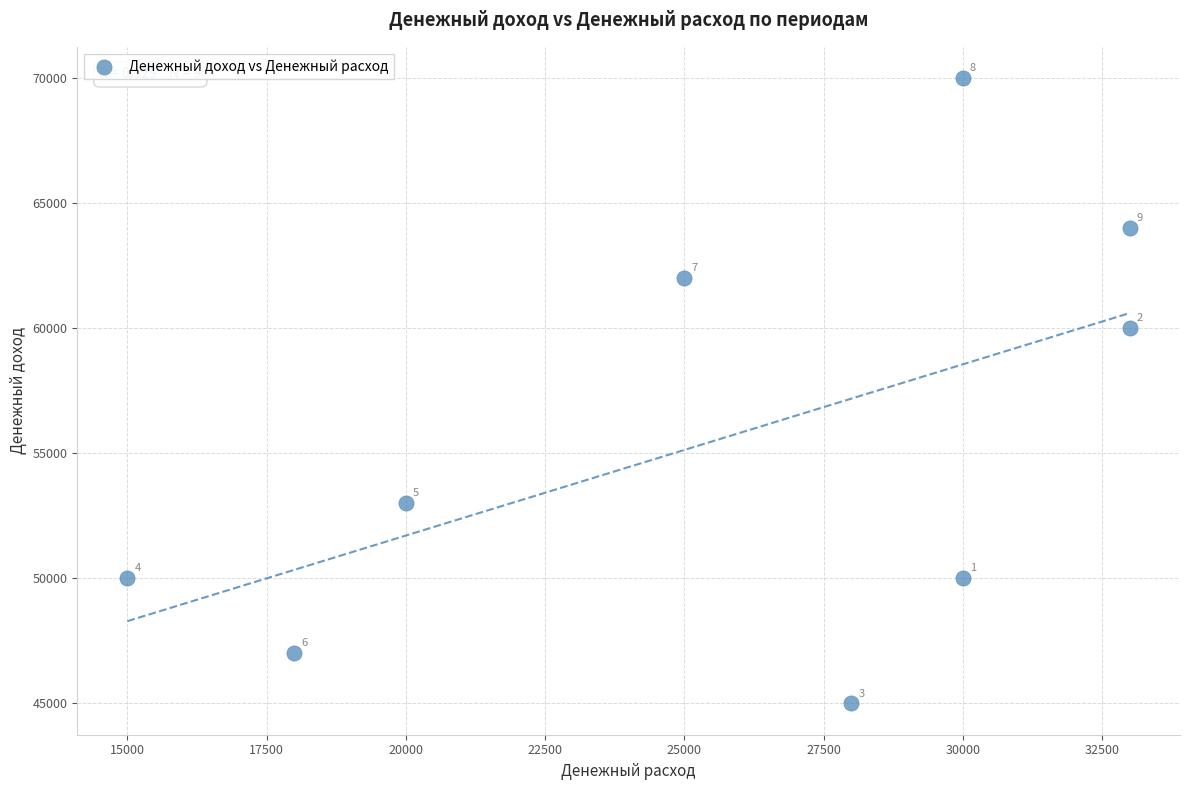

What Y value in the scatter plot is closest to 57500?

60000